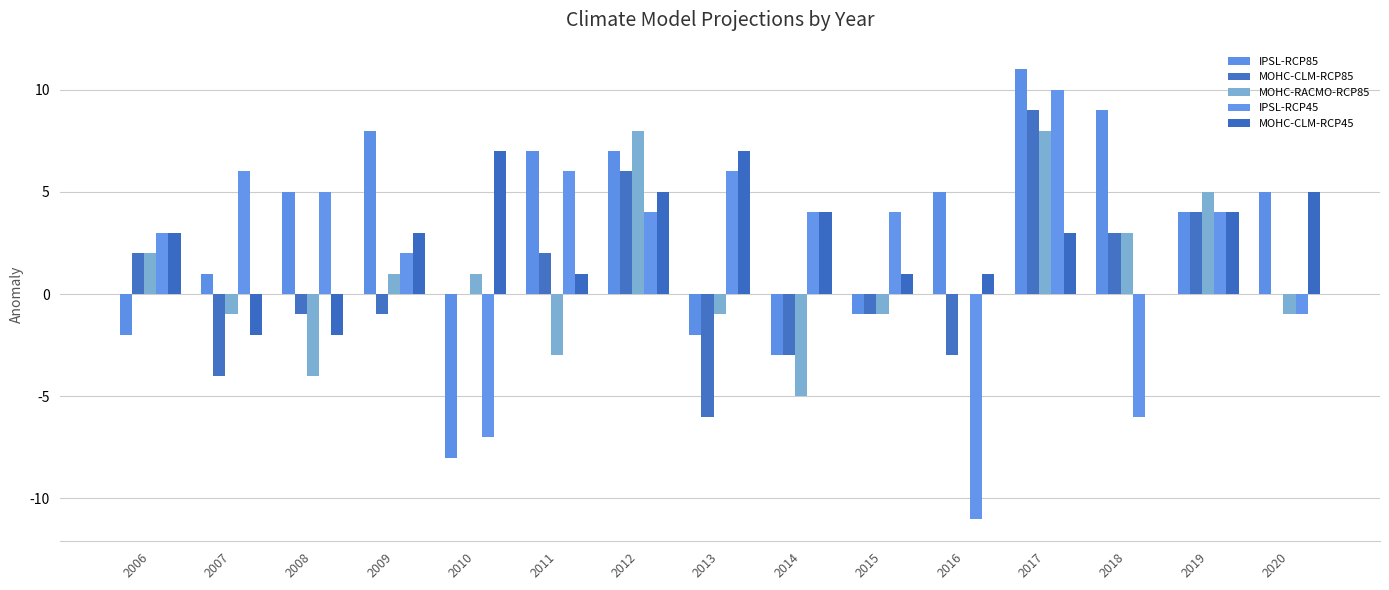

What is the average value of the IPSL-RCP85 series?

3